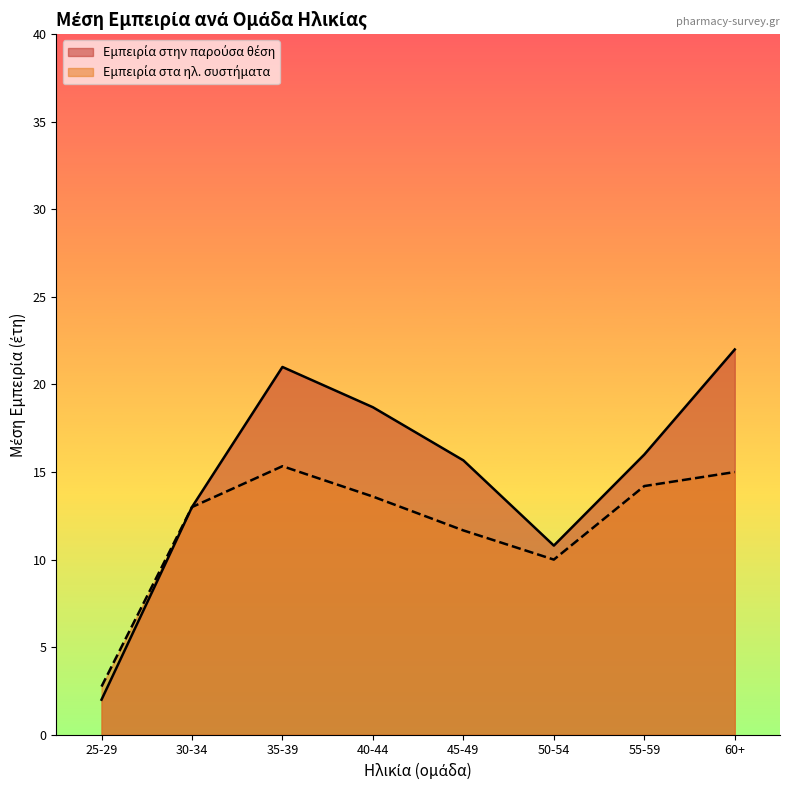

At how many categories does at least one series exceed 18?

3